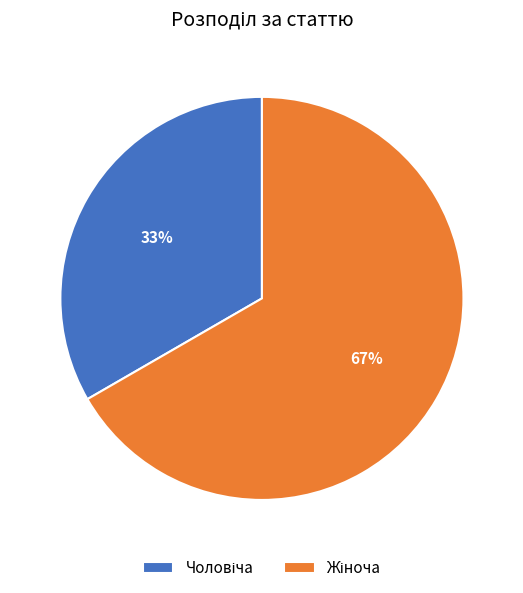

To the nearest percent, what is the average slice percentage?

50%